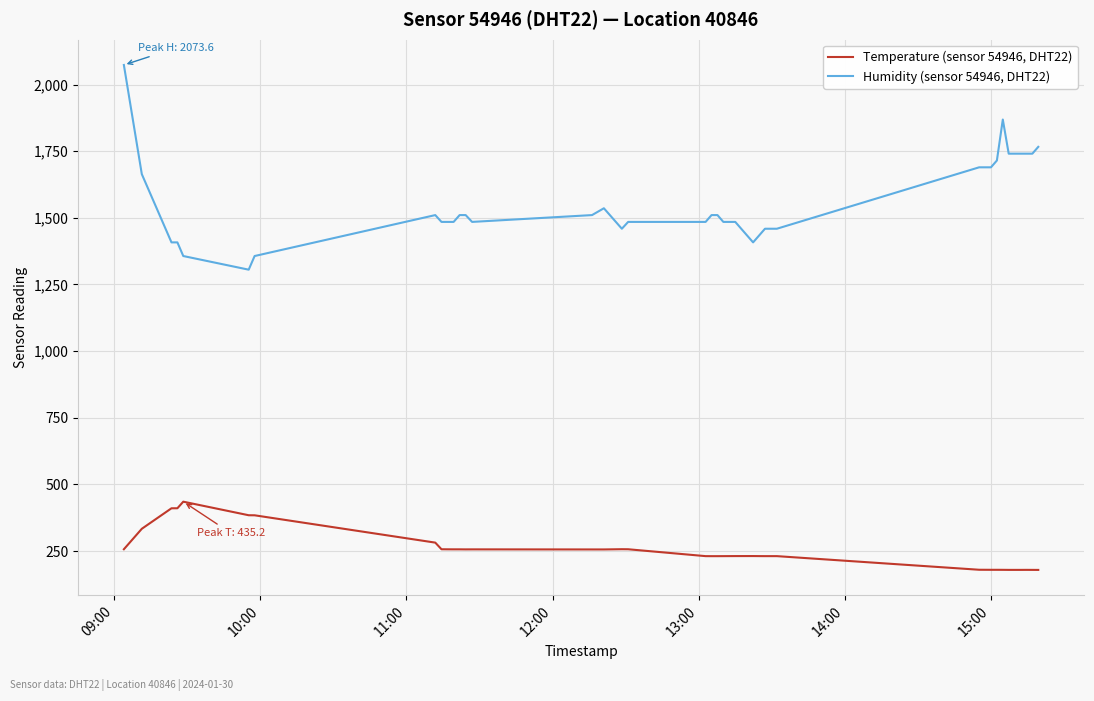

What is the difference between the maximum and minimum values in the Humidity (sensor 54946, DHT22) series?

768.0